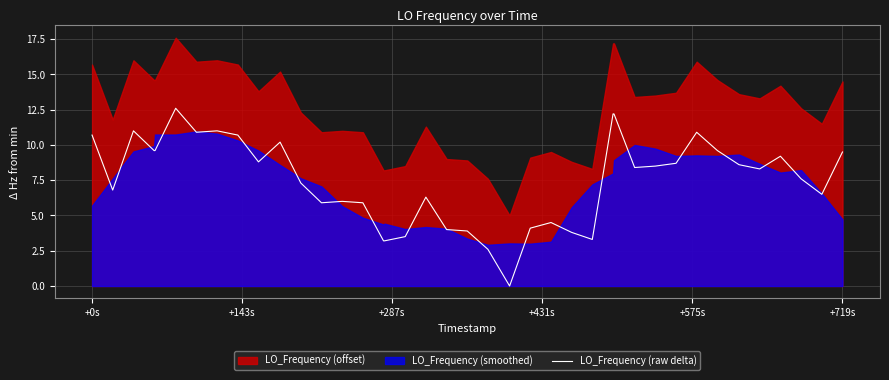

At which label does LO_Frequency (raw delta) first exceed 8?

+0s